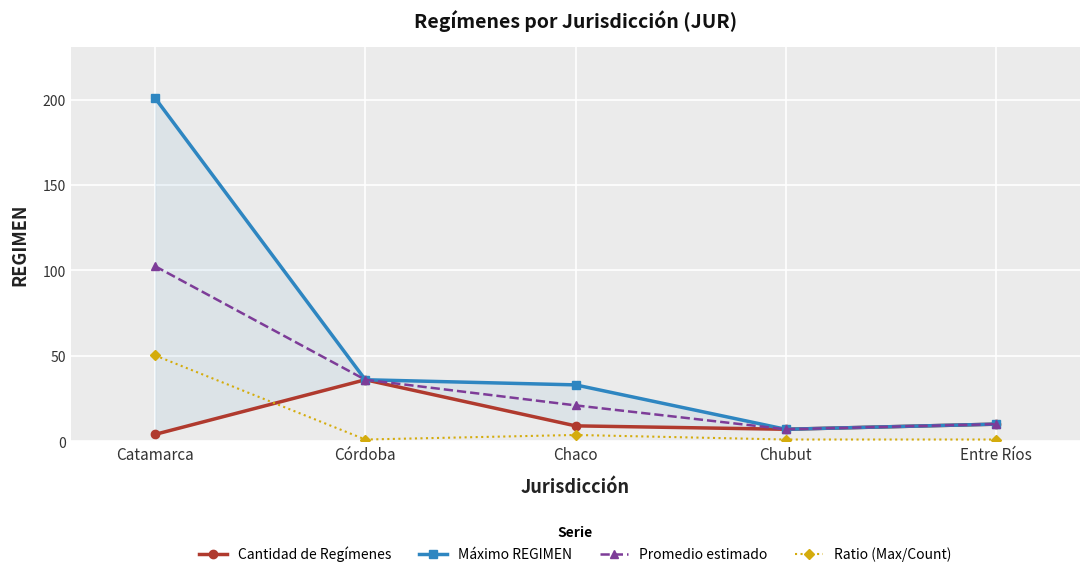

Reading left to right, what are all the values shown in this chart?

Cantidad de Regímenes: Catamarca=4.0	Córdoba=36.0	Chaco=9.0	Chubut=7.0	Entre Ríos=10.0
Máximo REGIMEN: Catamarca=201.0	Córdoba=36.0	Chaco=33.0	Chubut=7.0	Entre Ríos=10.0
Promedio estimado: Catamarca=102.5	Córdoba=36.0	Chaco=21.0	Chubut=7.0	Entre Ríos=10.0
Ratio (Max/Count): Catamarca=50.2	Córdoba=1.0	Chaco=3.7	Chubut=1.0	Entre Ríos=1.0